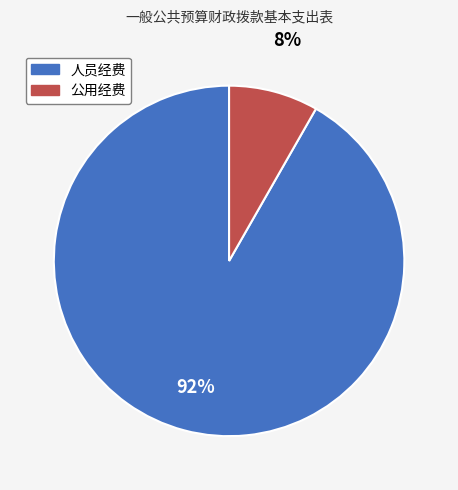

To the nearest percent, what is the combined percentage of 公用经费 and 人员经费?

100%